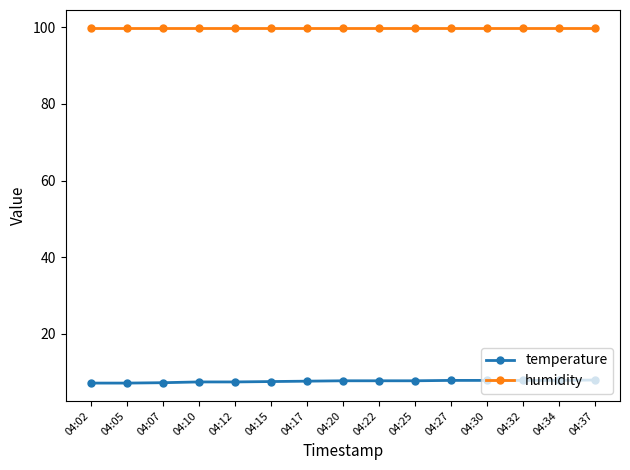

Is the value of humidity at 04:20 greater than the value of temperature at 04:12?

Yes